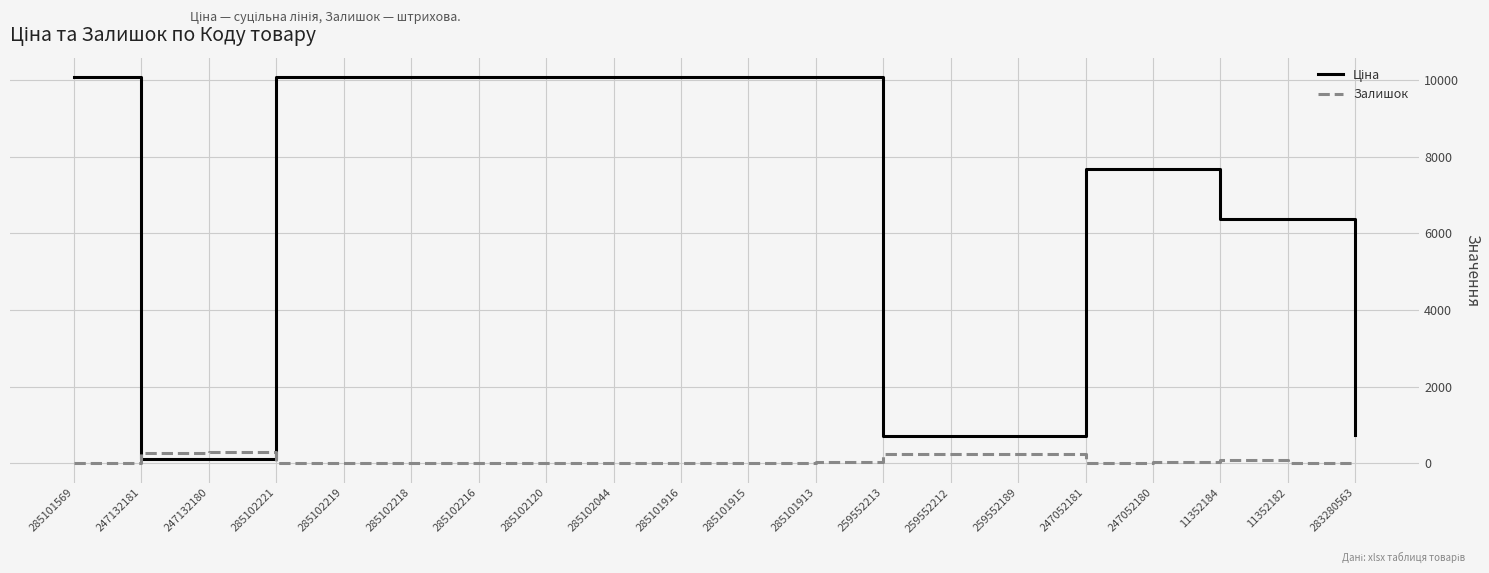

What is the greatest value displayed?

10085.8